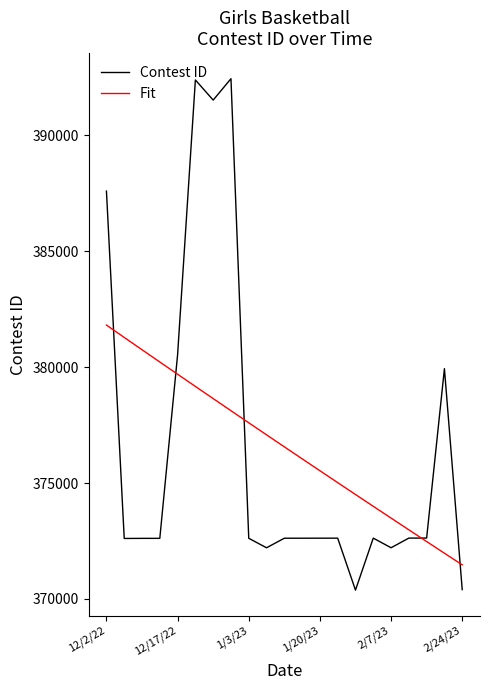

Is this an area chart (filled region under the line)?

No